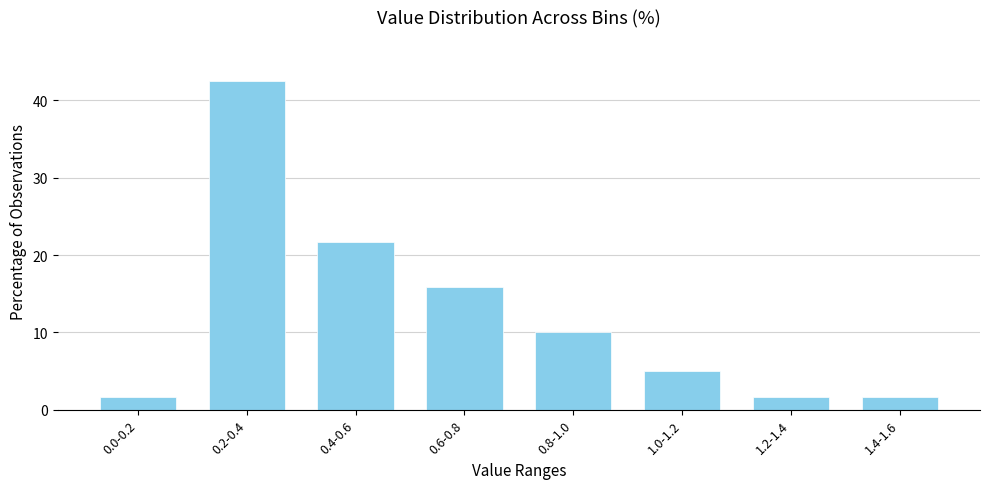

Reading left to right, extract all data points from this chart.

1.7	42.5	21.7	15.8	10.0	5.0	1.7	1.7